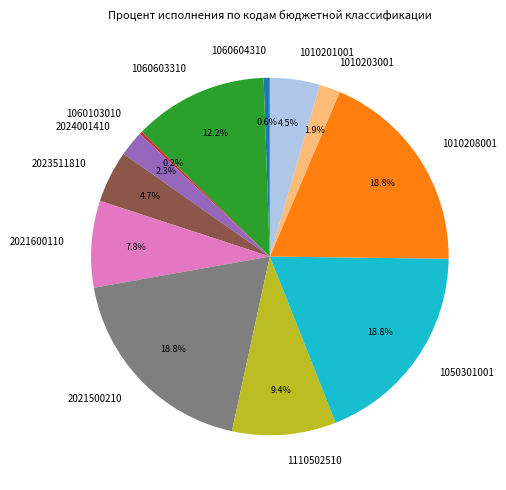

What percentage is NOT represented by 1050301001?

81.2%